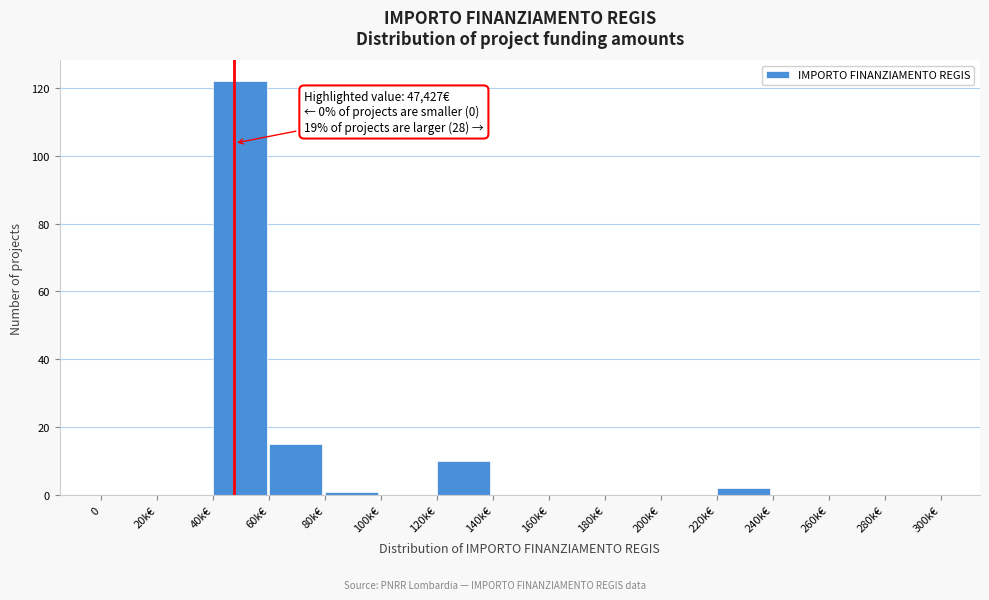

Reading left to right, extract all data points from this chart.

0=0	20k€=0	40k€=122	60k€=15	80k€=1	100k€=0	120k€=10	140k€=0	160k€=0	180k€=0	200k€=0	220k€=2	240k€=0	260k€=0	280k€=0